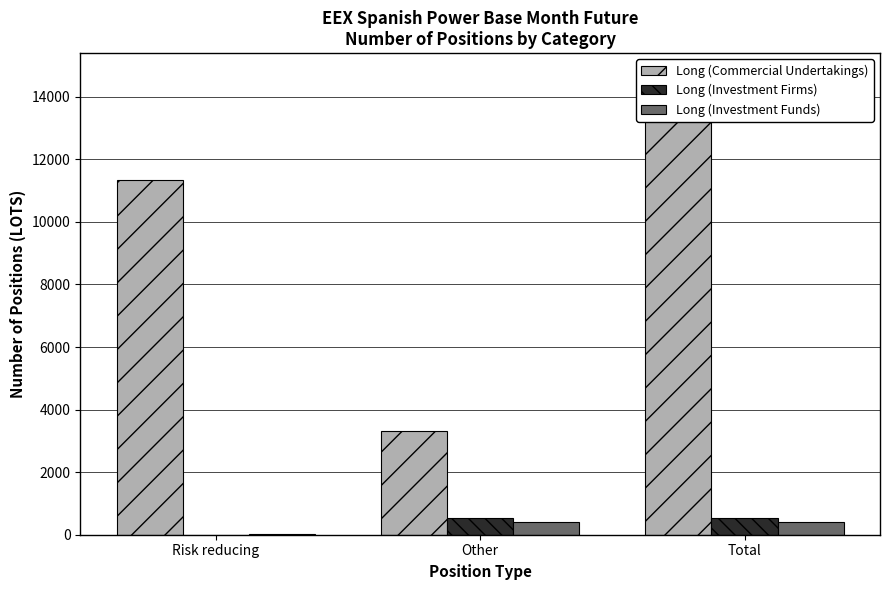

Which series has the widest spread of values?

Long (Commercial Undertakings)